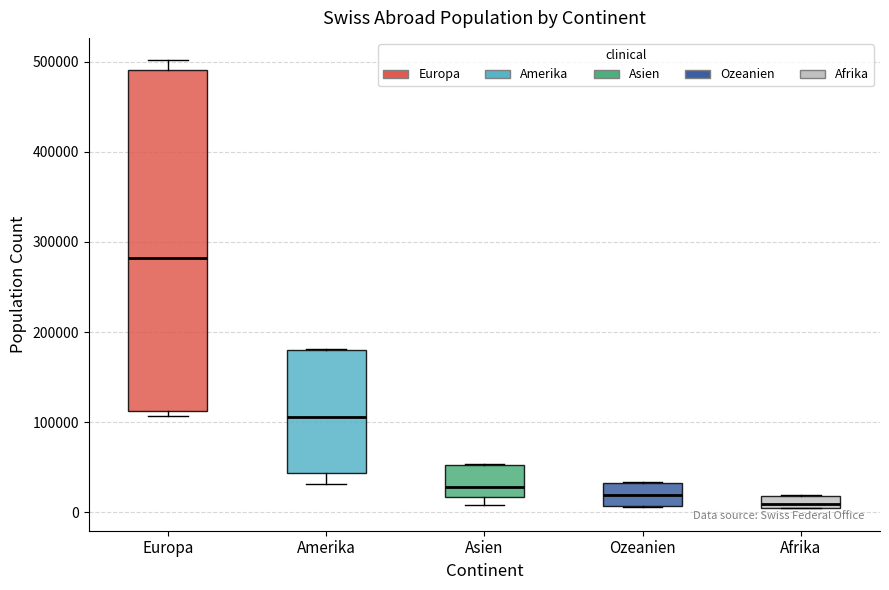

Comparing the boxes themselves (not the whiskers), which one is the tallest?

Europa